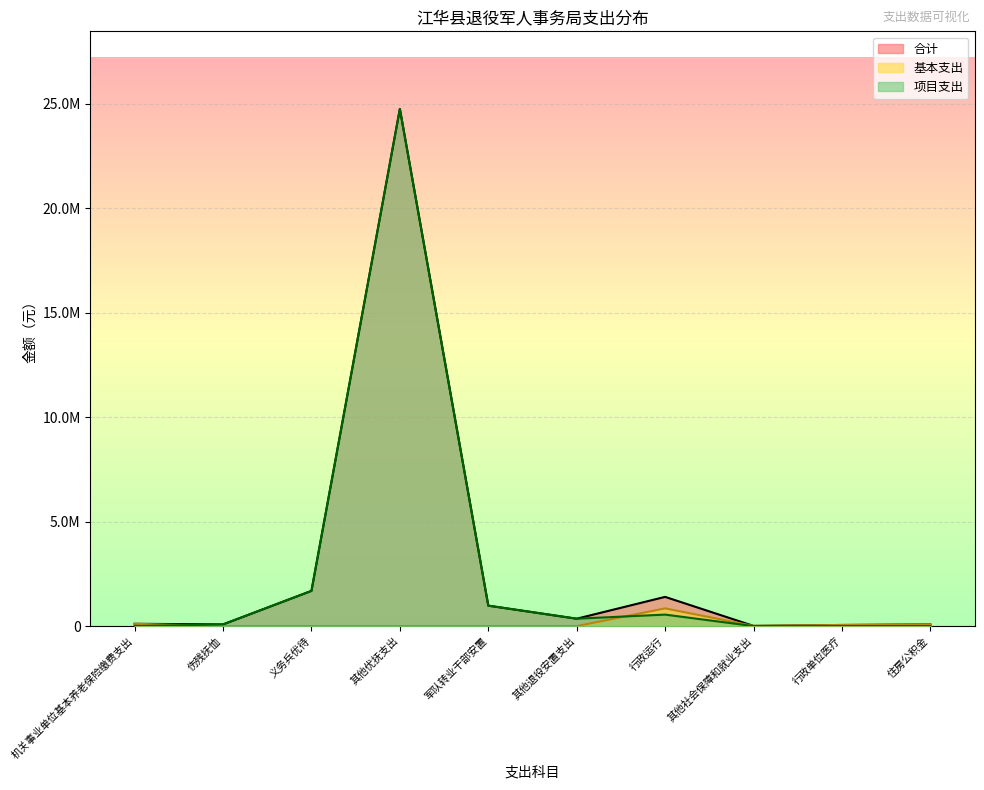

True or false: 合计 and 项目支出 intersect in this chart.

False